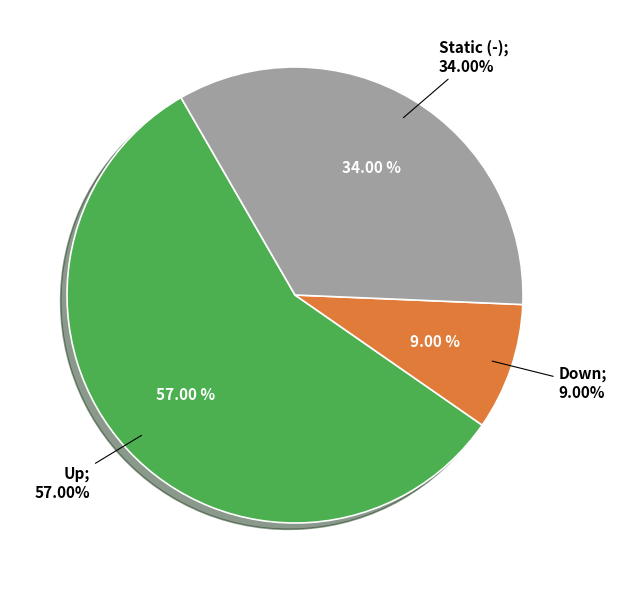

Is it true that - is 34% of the pie?

True